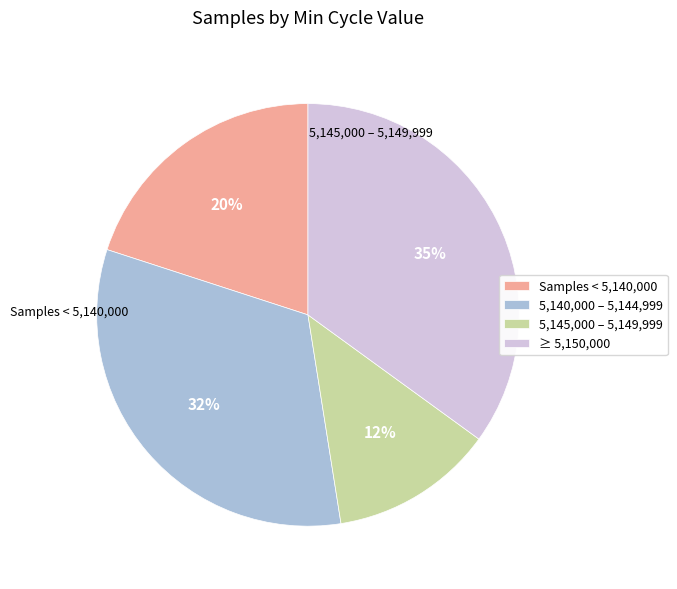

Which slice is the smallest?

5,145,000 – 5,149,999